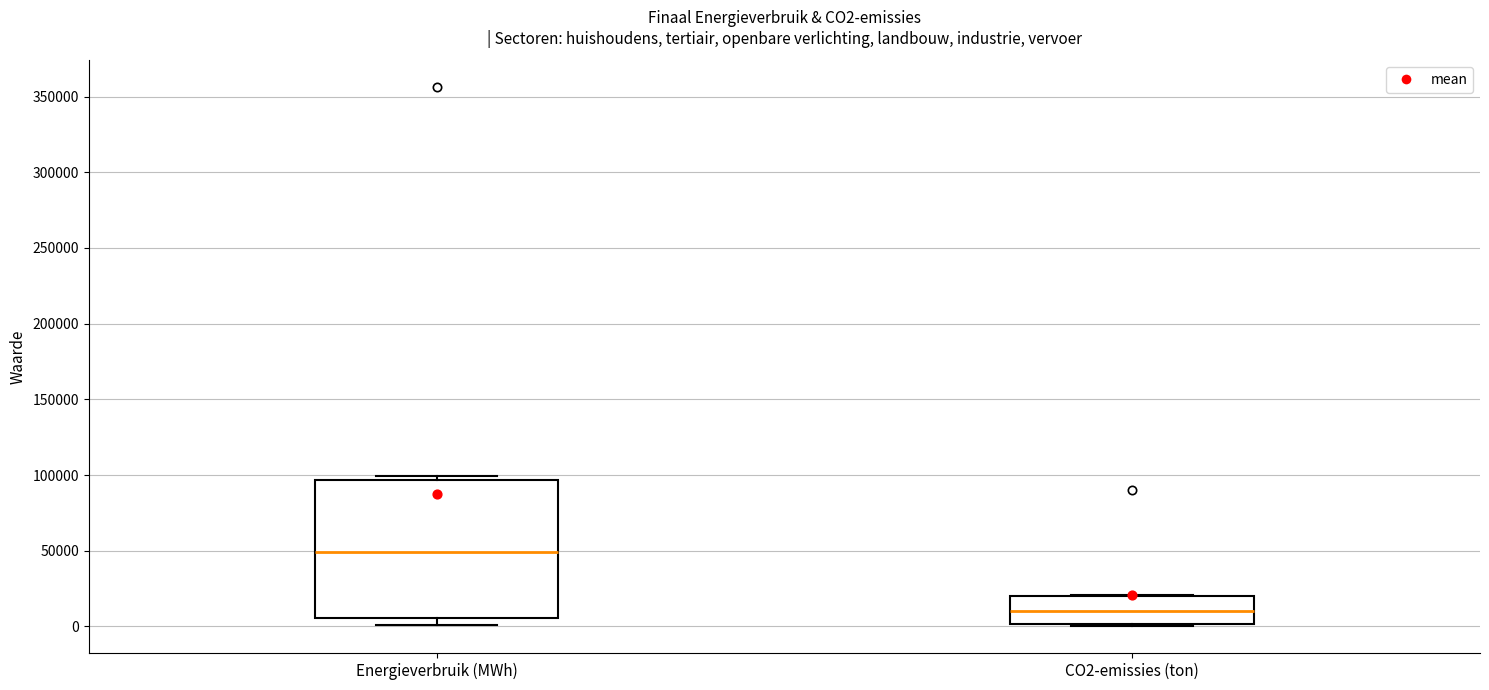

Where is the lower edge of the box for Energieverbruik (MWh) on the y-axis? The values are not printed on the chart, so give them approximately, as read against the axis.

5000